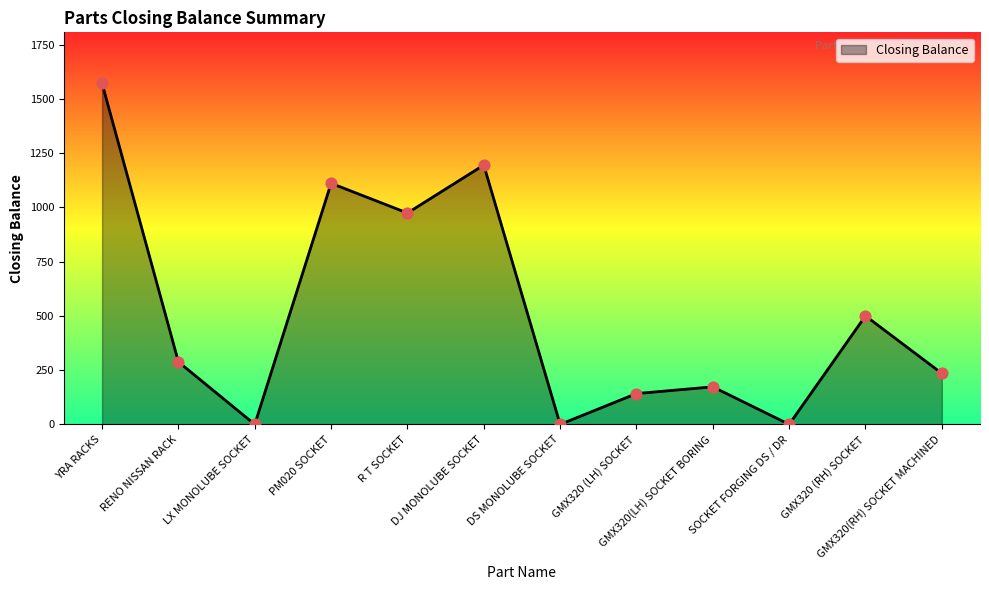

Approximately how many times larger is the value at R T SOCKET compared to RENO NISSAN RACK?

3.4